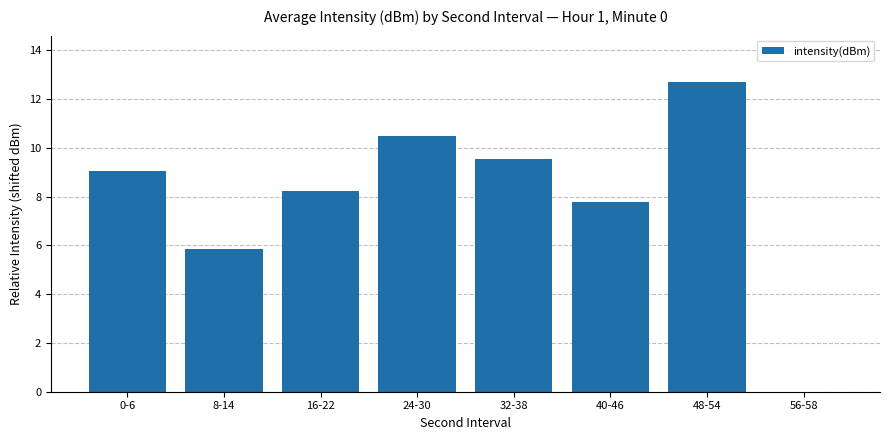

How many series are shown in this chart?

1